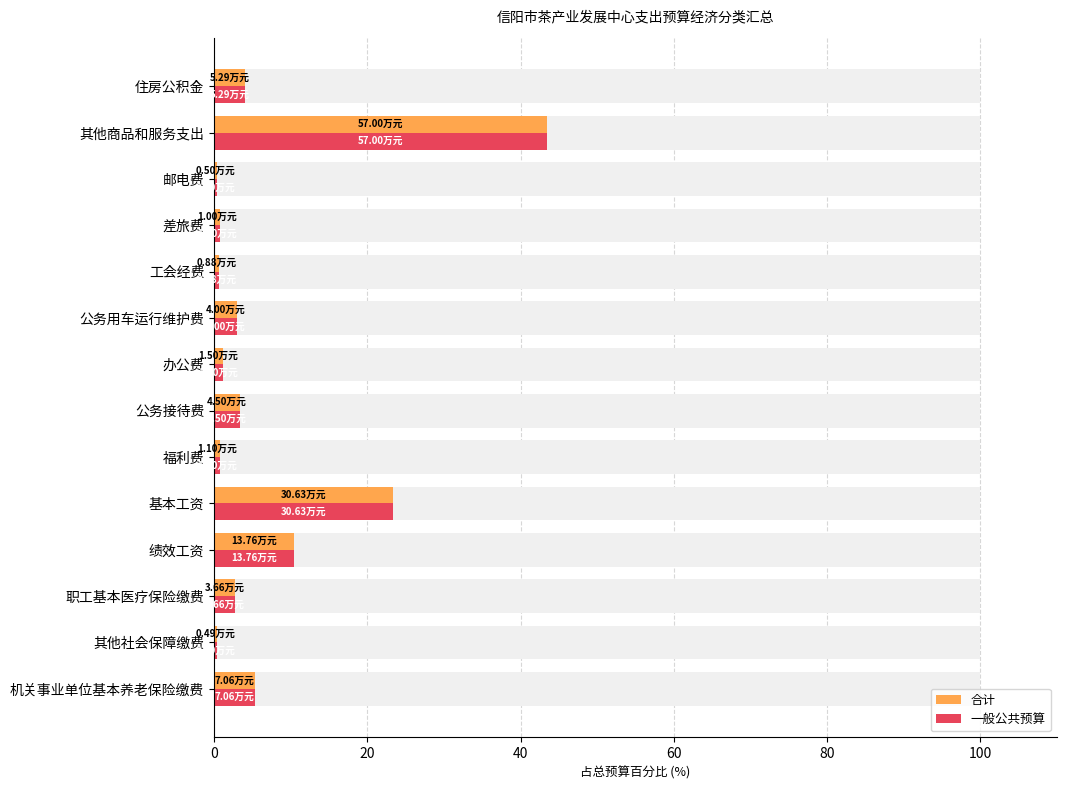

What position from the right is 公务用车运行维护费?

6